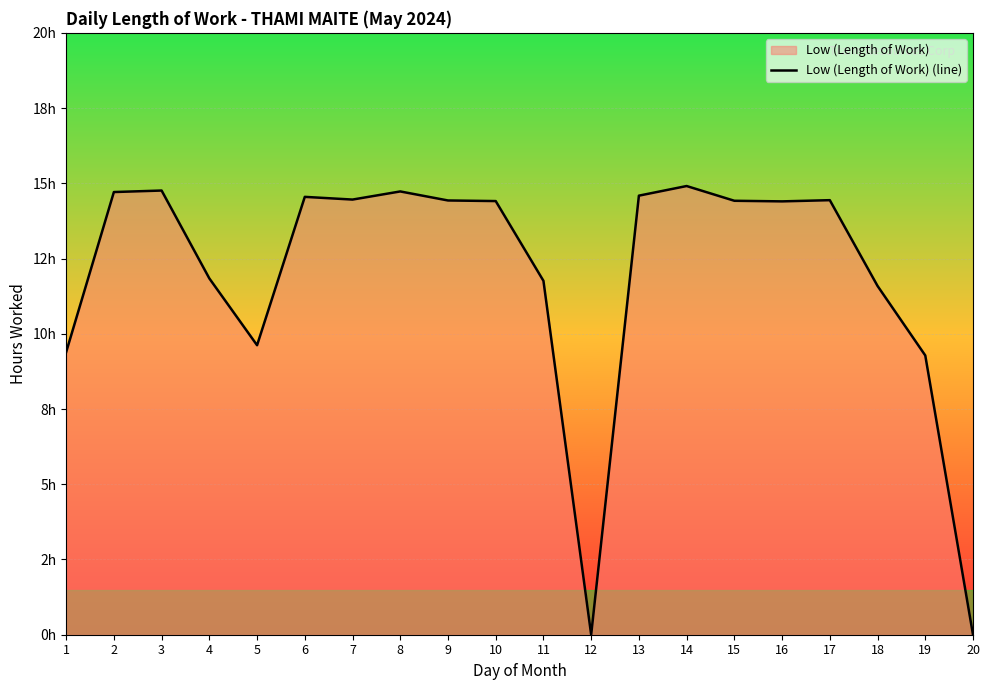

At which label is the value closest to 7?

19